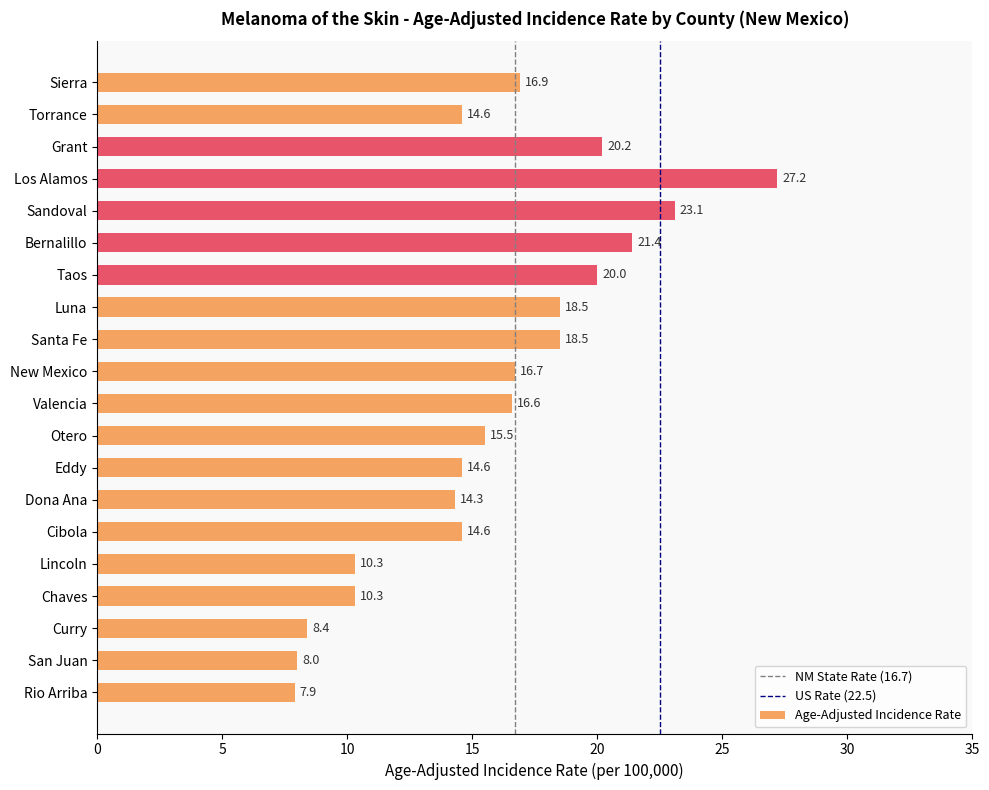

What is the greatest value displayed?

27.2